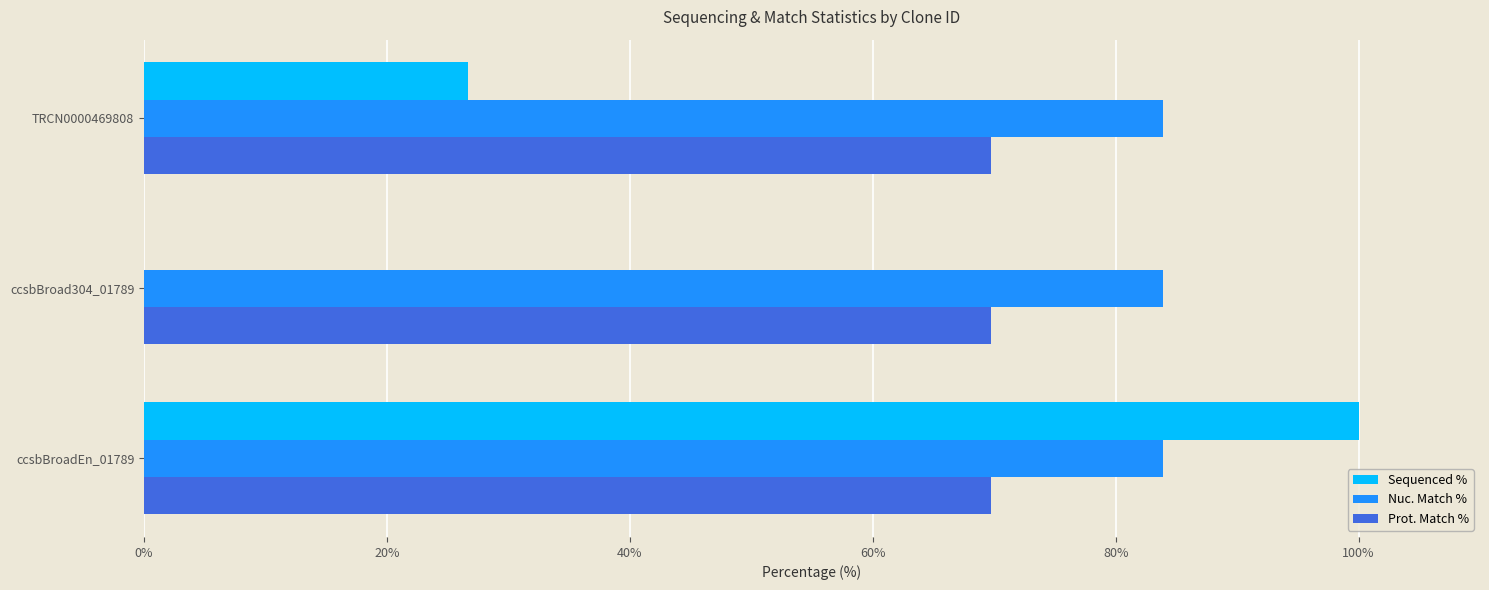

Between ccsbBroad304_01789 and TRCN0000469808, which series saw the biggest shift?

Sequenced %